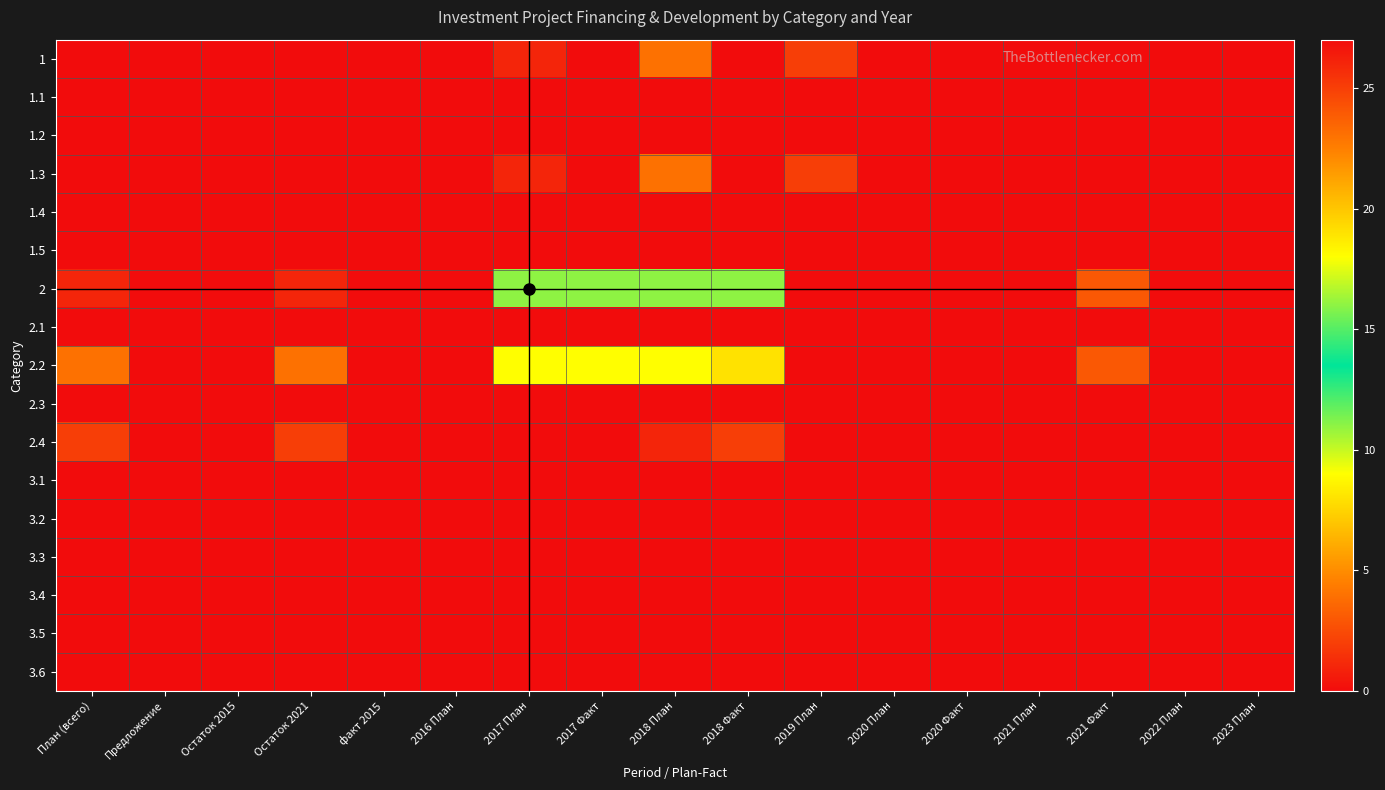

Reading left to right, list all the values displayed in this chart.

1: План (всего)=27	Предложение=0	Остаток 2015=0	Остаток 2021=27	факт 2015=0	2016 План=0	2017 План=26	2017 Факт=0	2018 План=23	2018 Факт=0	2019 План=2	2020 План=0	2020 Факт=0	2021 План=0	2021 Факт=0	2022 План=0	2023 План=0
1.1: План (всего)=0	Предложение=0	Остаток 2015=0	Остаток 2021=0	факт 2015=0	2016 План=0	2017 План=0	2017 Факт=0	2018 План=0	2018 Факт=0	2019 План=0	2020 План=0	2020 Факт=0	2021 План=0	2021 Факт=0	2022 План=0	2023 План=0
1.2: План (всего)=0	Предложение=0	Остаток 2015=0	Остаток 2021=0	факт 2015=0	2016 План=0	2017 План=0	2017 Факт=0	2018 План=0	2018 Факт=0	2019 План=0	2020 План=0	2020 Факт=0	2021 План=0	2021 Факт=0	2022 План=0	2023 План=0
1.3: План (всего)=27	Предложение=0	Остаток 2015=0	Остаток 2021=27	факт 2015=0	2016 План=0	2017 План=26	2017 Факт=0	2018 План=23	2018 Факт=0	2019 План=2	2020 План=0	2020 Факт=0	2021 План=0	2021 Факт=0	2022 План=0	2023 План=0
1.4: План (всего)=0	Предложение=0	Остаток 2015=0	Остаток 2021=0	факт 2015=0	2016 План=0	2017 План=0	2017 Факт=0	2018 План=0	2018 Факт=0	2019 План=0	2020 План=0	2020 Факт=0	2021 План=0	2021 Факт=0	2022 План=0	2023 План=0
1.5: План (всего)=0	Предложение=0	Остаток 2015=0	Остаток 2021=0	факт 2015=0	2016 План=0	2017 План=0	2017 Факт=0	2018 План=0	2018 Факт=0	2019 План=0	2020 План=0	2020 Факт=0	2021 План=0	2021 Факт=0	2022 План=0	2023 План=0
2: План (всего)=26	Предложение=0	Остаток 2015=0	Остаток 2021=26	факт 2015=0	2016 План=0	2017 План=11	2017 Факт=11	2018 План=11	2018 Факт=11	2019 План=0	2020 План=0	2020 Факт=0	2021 План=0	2021 Факт=3	2022 План=0	2023 План=0
2.1: План (всего)=0	Предложение=0	Остаток 2015=0	Остаток 2021=0	факт 2015=0	2016 План=0	2017 План=0	2017 Факт=0	2018 План=0	2018 Факт=0	2019 План=0	2020 План=0	2020 Факт=0	2021 План=0	2021 Факт=0	2022 План=0	2023 План=0
2.2: План (всего)=23	Предложение=0	Остаток 2015=0	Остаток 2021=23	факт 2015=0	2016 План=0	2017 План=9	2017 Факт=9	2018 План=9	2018 Факт=8	2019 План=0	2020 План=0	2020 Факт=0	2021 План=0	2021 Факт=3	2022 План=0	2023 План=0
2.3: План (всего)=0	Предложение=0	Остаток 2015=0	Остаток 2021=0	факт 2015=0	2016 План=0	2017 План=0	2017 Факт=0	2018 План=0	2018 Факт=0	2019 План=0	2020 План=0	2020 Факт=0	2021 План=0	2021 Факт=0	2022 План=0	2023 План=0
2.4: План (всего)=2	Предложение=0	Остаток 2015=0	Остаток 2021=2	факт 2015=0	2016 План=0	2017 План=0	2017 Факт=0	2018 План=1	2018 Факт=2	2019 План=0	2020 План=0	2020 Факт=0	2021 План=0	2021 Факт=0	2022 План=0	2023 План=0
3.1: План (всего)=0	Предложение=0	Остаток 2015=0	Остаток 2021=0	факт 2015=0	2016 План=0	2017 План=0	2017 Факт=0	2018 План=0	2018 Факт=0	2019 План=0	2020 План=0	2020 Факт=0	2021 План=0	2021 Факт=0	2022 План=0	2023 План=0
3.2: План (всего)=0	Предложение=0	Остаток 2015=0	Остаток 2021=0	факт 2015=0	2016 План=0	2017 План=0	2017 Факт=0	2018 План=0	2018 Факт=0	2019 План=0	2020 План=0	2020 Факт=0	2021 План=0	2021 Факт=0	2022 План=0	2023 План=0
3.3: План (всего)=0	Предложение=0	Остаток 2015=0	Остаток 2021=0	факт 2015=0	2016 План=0	2017 План=0	2017 Факт=0	2018 План=0	2018 Факт=0	2019 План=0	2020 План=0	2020 Факт=0	2021 План=0	2021 Факт=0	2022 План=0	2023 План=0
3.4: План (всего)=0	Предложение=0	Остаток 2015=0	Остаток 2021=0	факт 2015=0	2016 План=0	2017 План=0	2017 Факт=0	2018 План=0	2018 Факт=0	2019 План=0	2020 План=0	2020 Факт=0	2021 План=0	2021 Факт=0	2022 План=0	2023 План=0
3.5: План (всего)=0	Предложение=0	Остаток 2015=0	Остаток 2021=0	факт 2015=0	2016 План=0	2017 План=0	2017 Факт=0	2018 План=0	2018 Факт=0	2019 План=0	2020 План=0	2020 Факт=0	2021 План=0	2021 Факт=0	2022 План=0	2023 План=0
3.6: План (всего)=0	Предложение=0	Остаток 2015=0	Остаток 2021=0	факт 2015=0	2016 План=0	2017 План=0	2017 Факт=0	2018 План=0	2018 Факт=0	2019 План=0	2020 План=0	2020 Факт=0	2021 План=0	2021 Факт=0	2022 План=0	2023 План=0